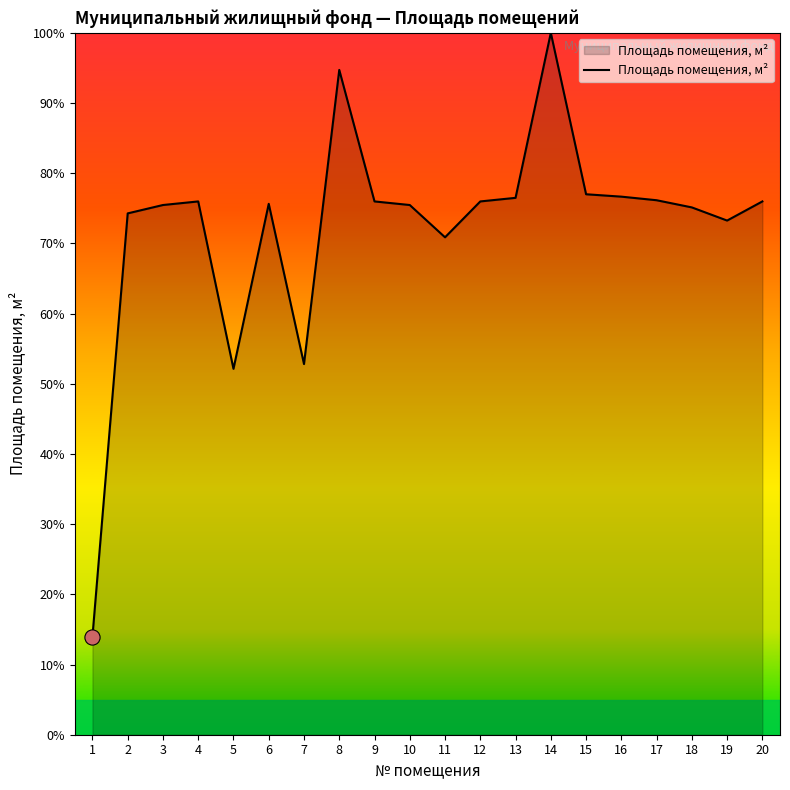

What is the change in value from 6 to 20?

+0.3